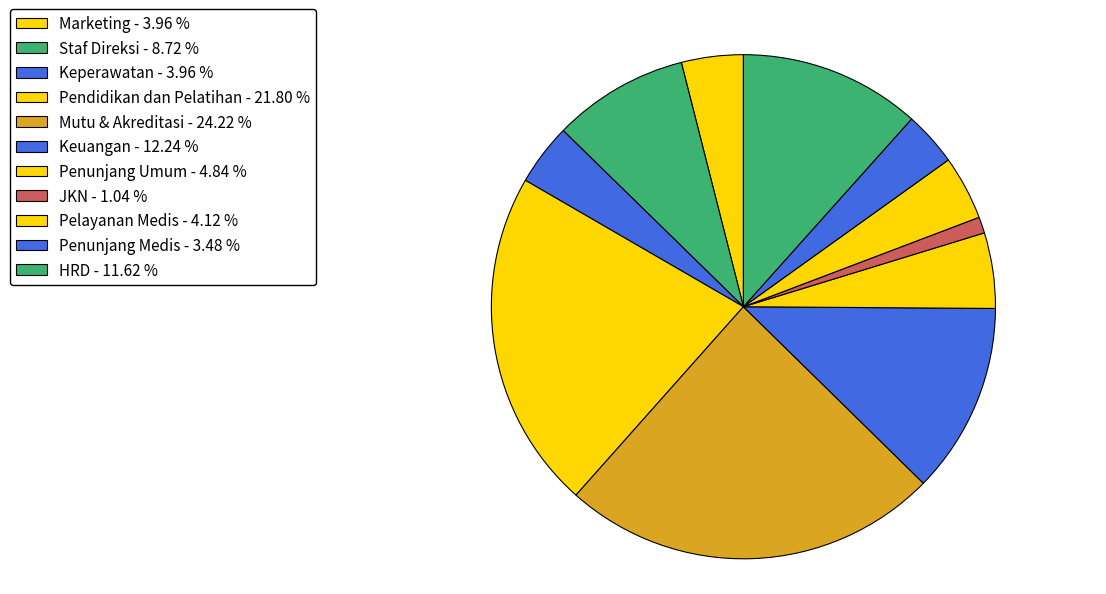

Does any single category account for the majority?

No